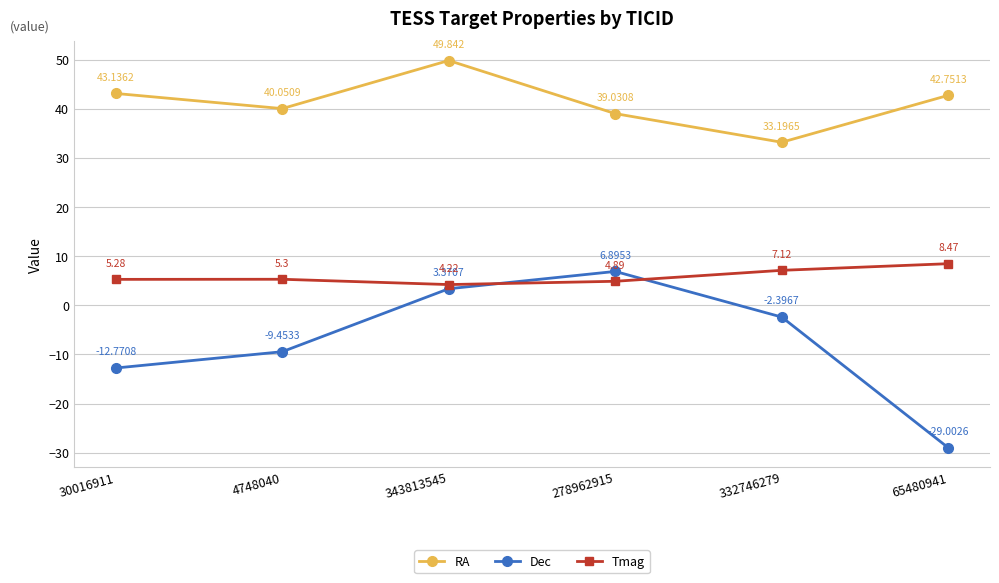

Where is Tmag nearest to the value 6?

4748040